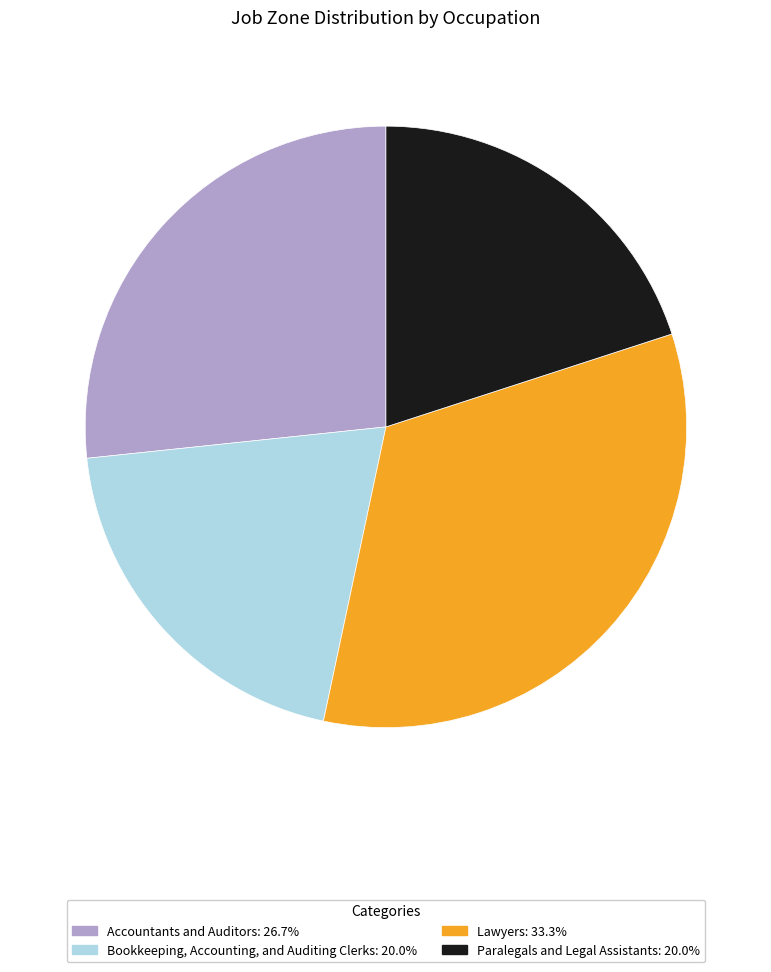

Combined, do Paralegals and Legal Assistants and Accountants and Auditors account for over 50%?

No